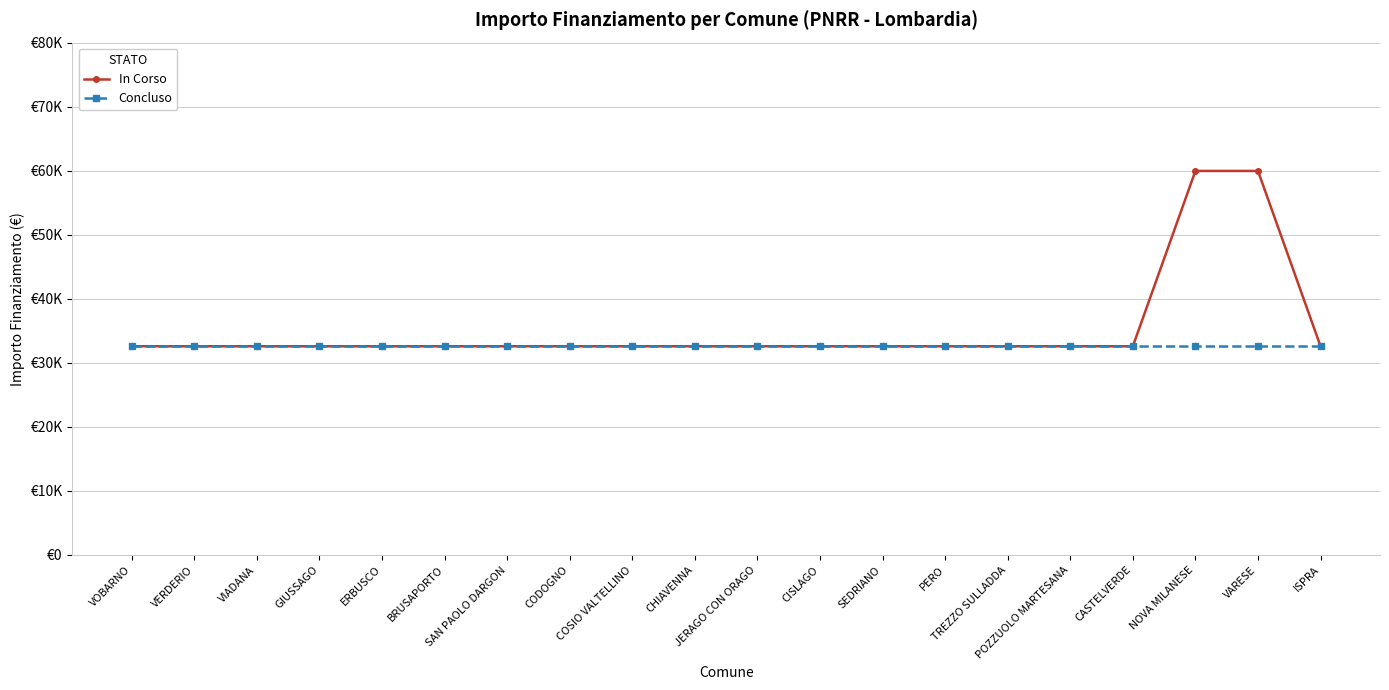

At which category does the chart reach its peak across all series?

NOVA MILANESE